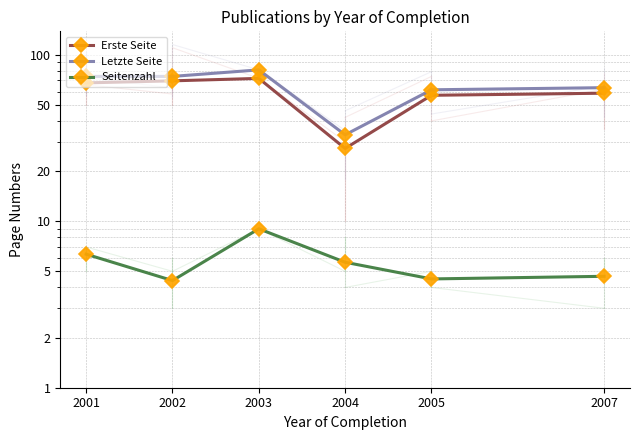

Reading left to right, transcribe all the data shown in this chart.

Erste Seite: 2001=67.7	2002=69.6	2003=72.0	2004=27.3	2005=57.0	2007=58.7
Letzte Seite: 2001=74.0	2002=74.0	2003=81.0	2004=33.0	2005=61.5	2007=63.3
Seitenzahl: 2001=6.3	2002=4.4	2003=9.0	2004=5.7	2005=4.5	2007=4.7